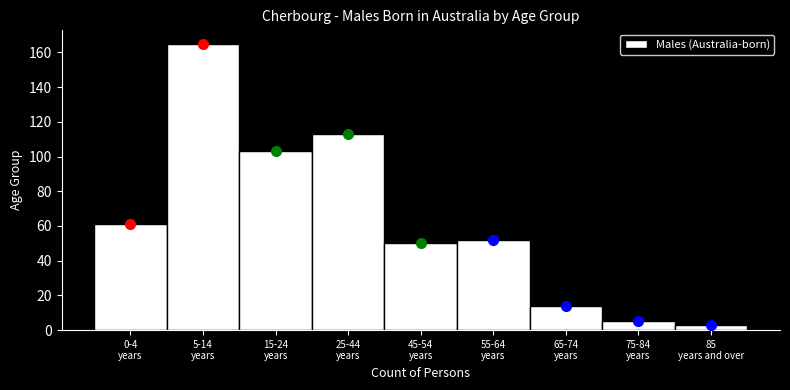

Reading left to right, what are all the values shown in this chart?

61	165	103	113	50	52	14	5	3